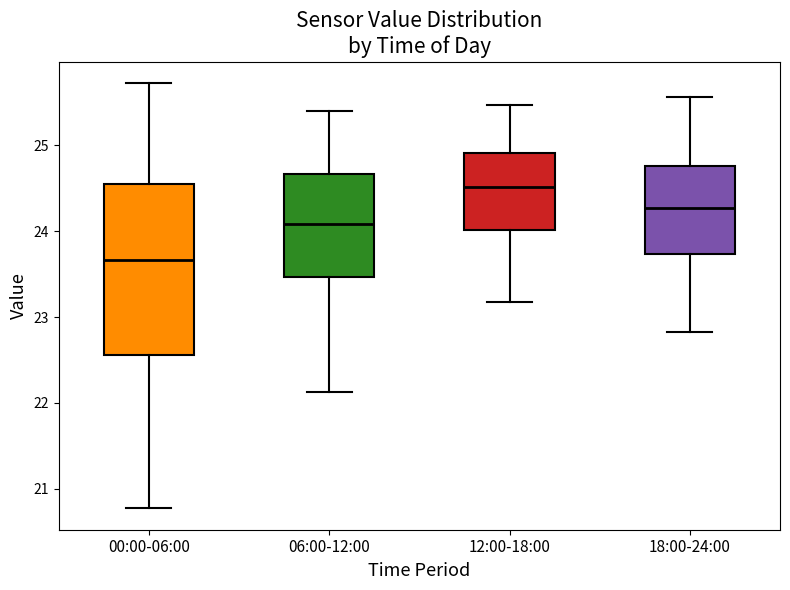

Which box has the lowest median line?

00:00-06:00